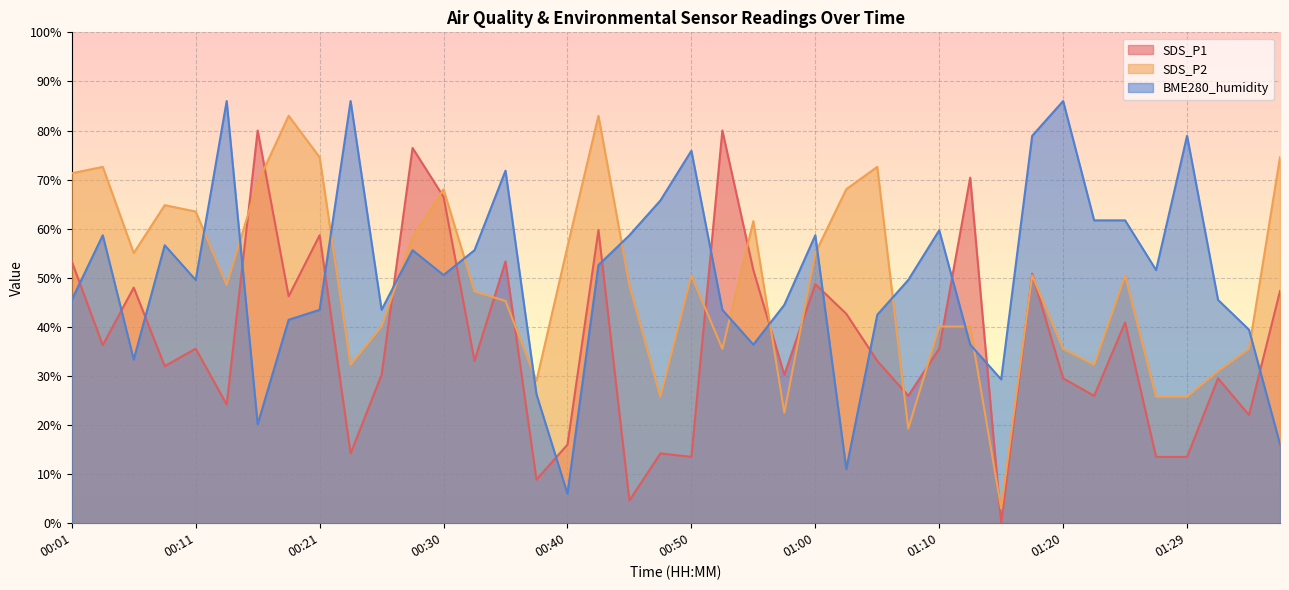

Reading right to left, what are all the values shown in this chart?

SDS_P1: 01:37=47.3	01:34=22.0	01:32=29.5	01:29=13.5	01:27=13.5	01:24=40.9	01:22=26.0	01:20=29.5	01:17=50.8	01:15=0.0	01:12=70.4	01:10=35.6	01:07=26.0	01:05=33.1	01:02=42.7	01:00=48.7	00:57=30.2	00:55=51.6	00:52=80.0	00:50=13.5	00:48=14.2	00:45=4.6	00:43=59.7	00:40=16.0	00:38=8.9	00:35=53.3	00:33=33.1	00:30=66.5	00:28=76.4	00:26=30.2	00:23=14.2	00:21=58.7	00:18=46.2	00:16=80.0	00:13=24.2	00:11=35.6	00:08=32.0	00:06=48.0	00:04=36.3	00:01=53.3
SDS_P2: 01:37=74.5	01:34=35.5	01:32=31.0	01:29=25.8	01:27=25.8	01:24=50.5	01:22=32.3	01:20=35.5	01:17=50.5	01:15=3.0	01:12=40.1	01:10=40.1	01:07=19.3	01:05=72.6	01:02=68.0	01:00=55.0	00:57=22.5	00:55=61.5	00:52=35.5	00:50=50.5	00:48=25.8	00:45=48.5	00:43=83.0	00:40=56.3	00:38=29.0	00:35=45.3	00:33=47.2	00:30=68.0	00:28=58.3	00:26=40.1	00:23=32.3	00:21=74.5	00:18=83.0	00:16=69.3	00:13=48.5	00:11=63.5	00:08=64.8	00:06=55.0	00:04=72.6	00:01=71.3
BME280_humidity: 01:37=16.1	01:34=39.4	01:32=45.5	01:29=78.9	01:27=51.6	01:24=61.7	01:22=61.7	01:20=86.0	01:17=78.9	01:15=29.3	01:12=36.4	01:10=59.7	01:07=49.5	01:05=42.5	01:02=11.1	01:00=58.7	00:57=44.5	00:55=36.4	00:52=43.5	00:50=75.9	00:48=65.7	00:45=58.7	00:43=52.6	00:40=6.0	00:38=26.3	00:35=71.8	00:33=55.6	00:30=50.6	00:28=55.6	00:26=43.5	00:23=86.0	00:21=43.5	00:18=41.4	00:16=20.2	00:13=86.0	00:11=49.5	00:08=56.6	00:06=33.3	00:04=58.7	00:01=45.5